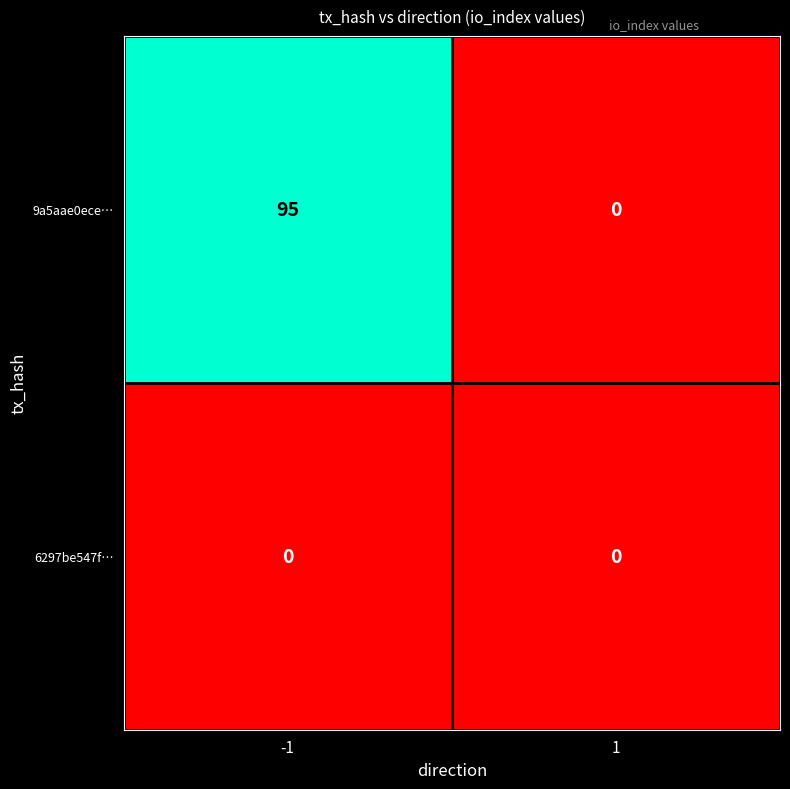

Count the number of categories in the chart.

2